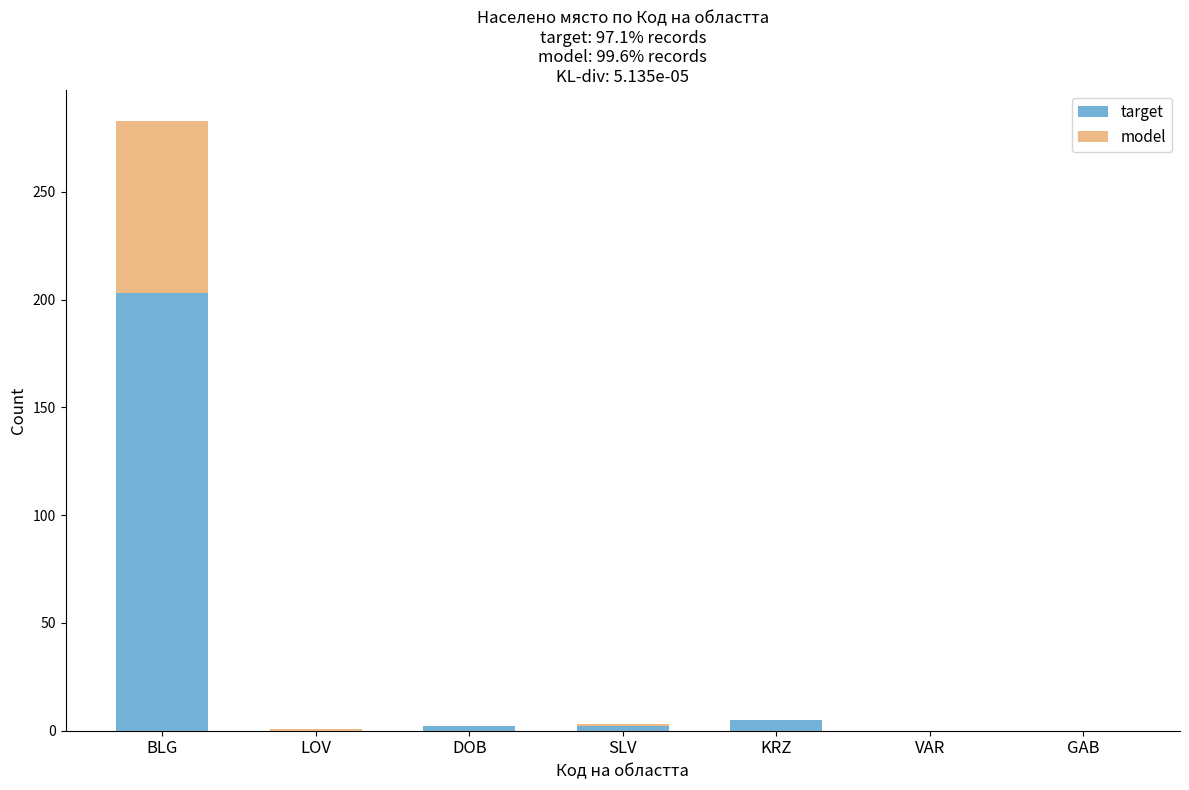

What is the highest value of the target series?

203